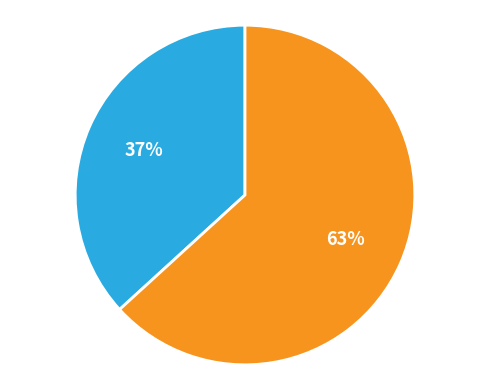

To the nearest percent, what is the difference between the largest and smallest slice percentages?

26%